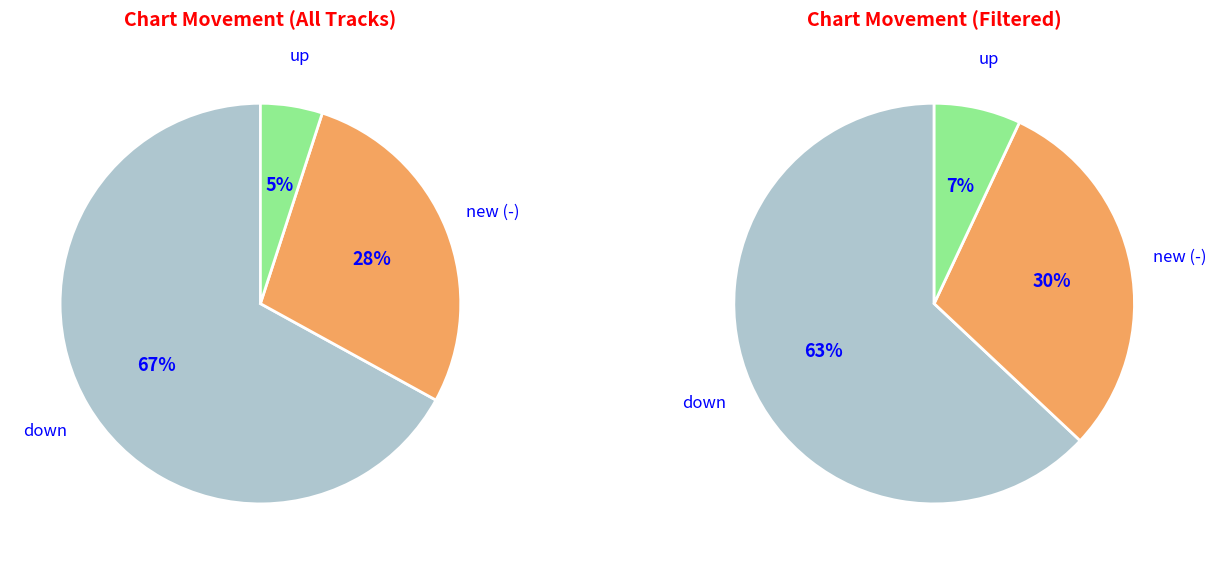

Does any single category account for the majority?

Yes